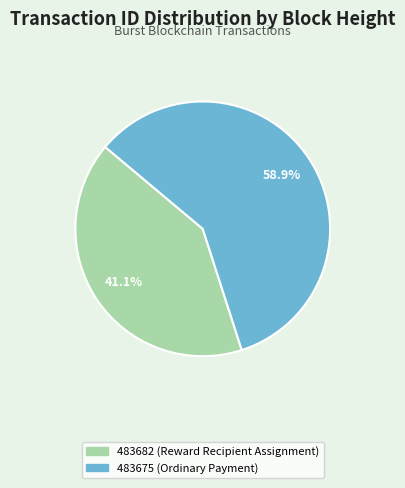

Does 483682 (Reward Recipient Assignment) represent more than half of the total?

No